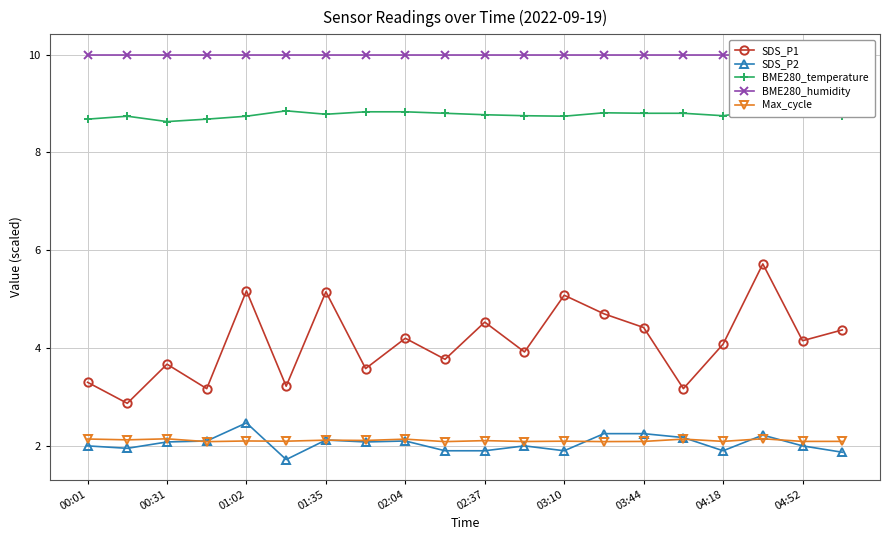

What is the sum of all Max_cycle values?

42.2